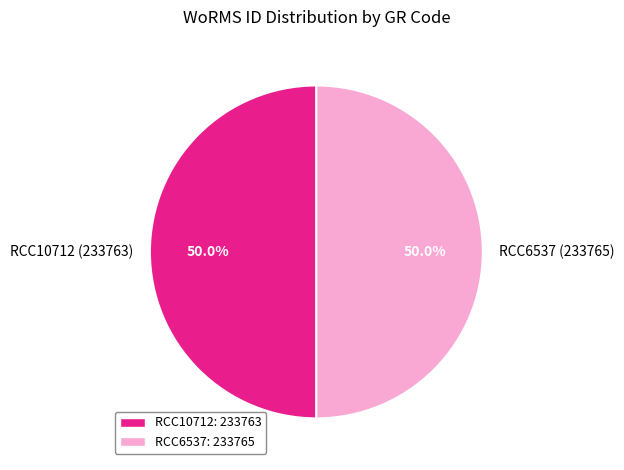

What percentage do RCC10712 and RCC6537 together represent?

100.0%